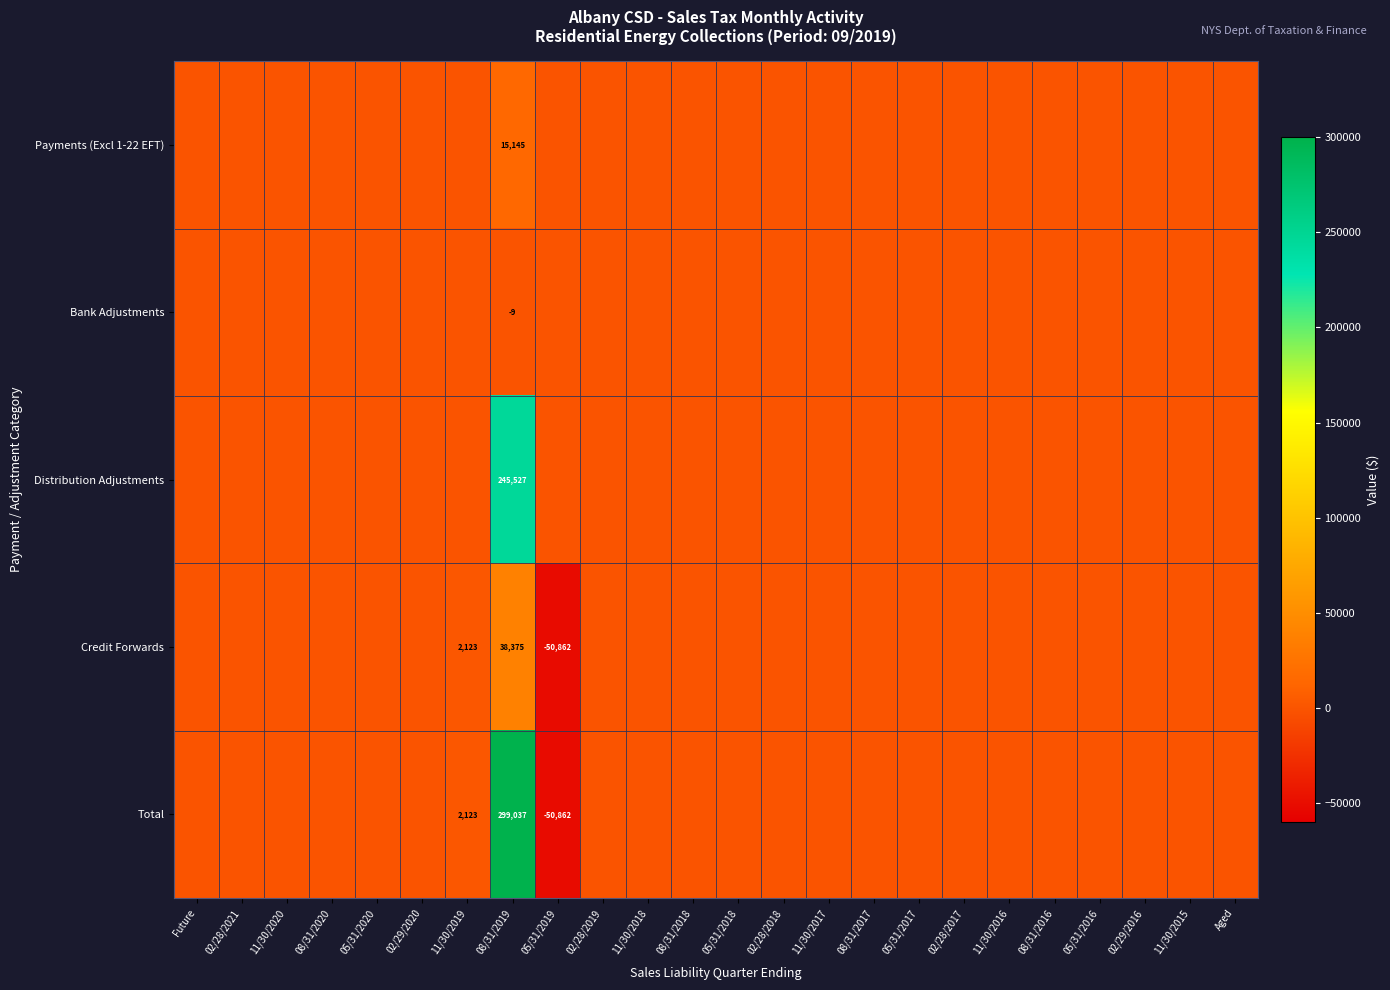

The Credit Forwards series shows 2123 at 11/30/2019. True or false?

True